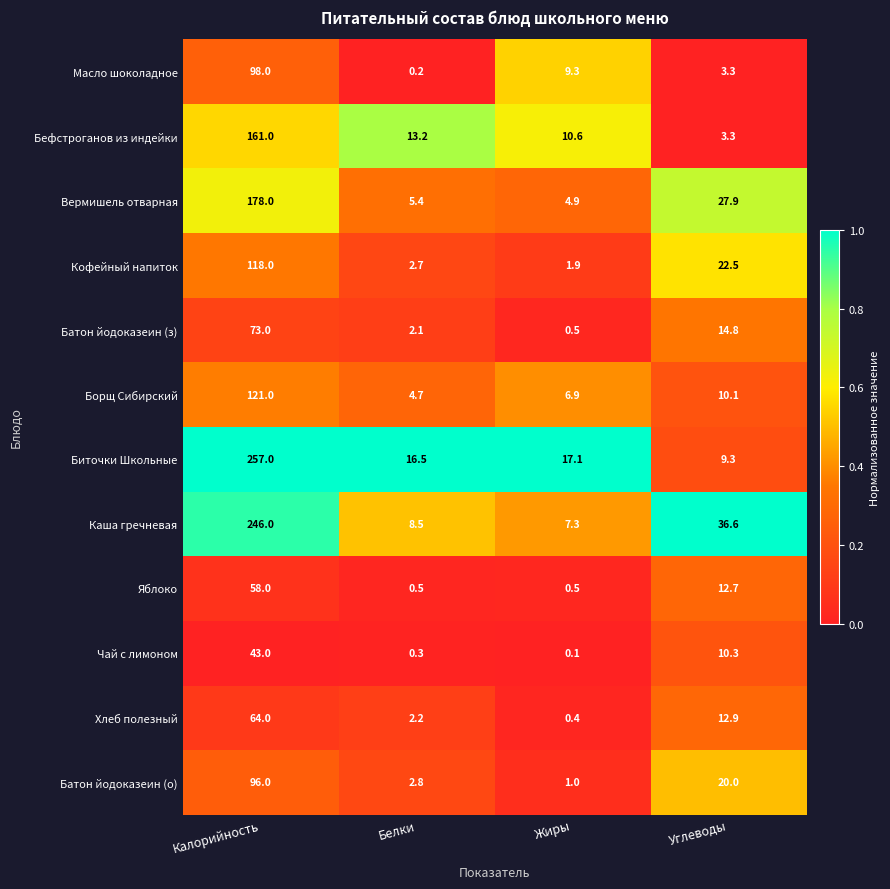

What is the average value of the Хлеб полезный series?

19.9